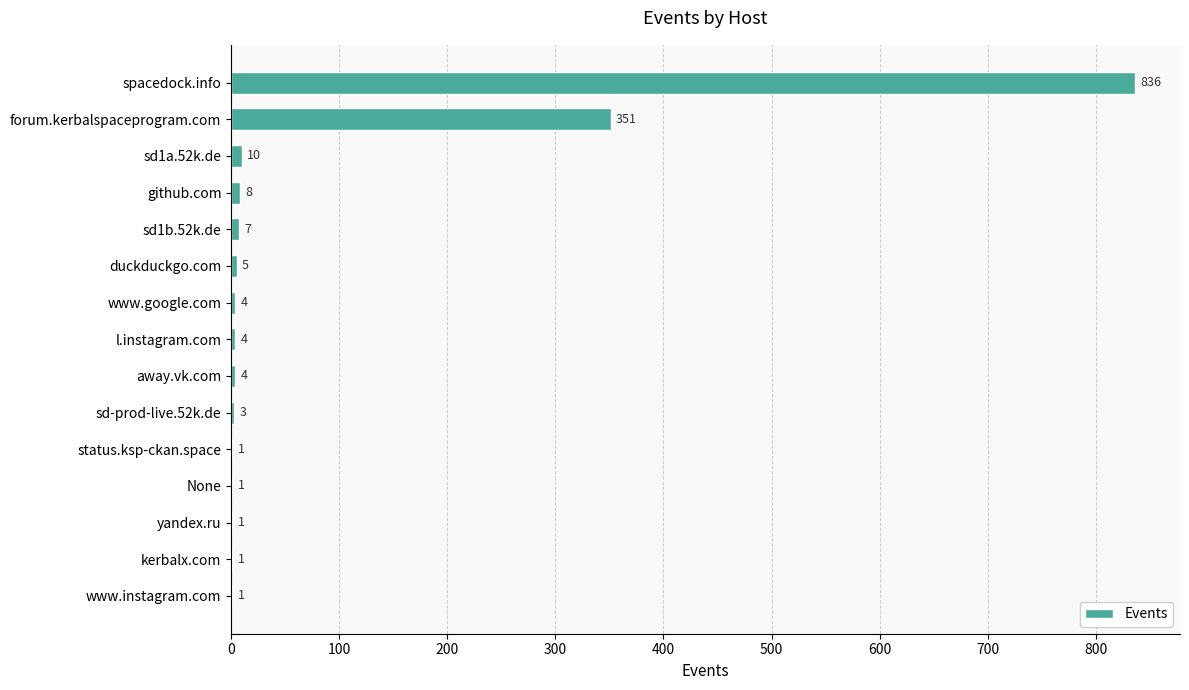

Between sd1a.52k.de and sd1b.52k.de, which is larger?

sd1a.52k.de